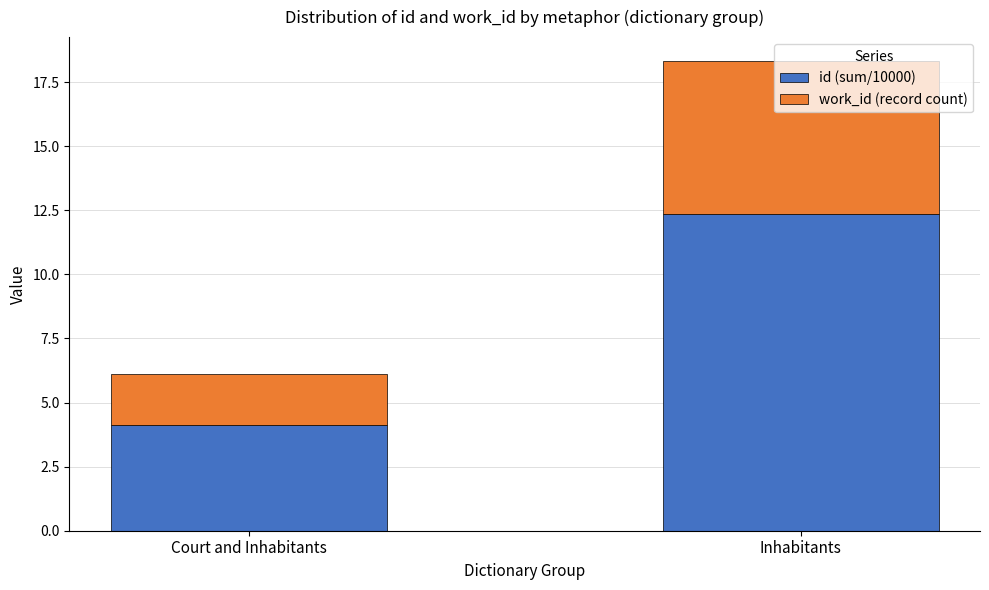

Rank the categories by id (sum/10000) value from highest to lowest.

Inhabitants, Court and Inhabitants